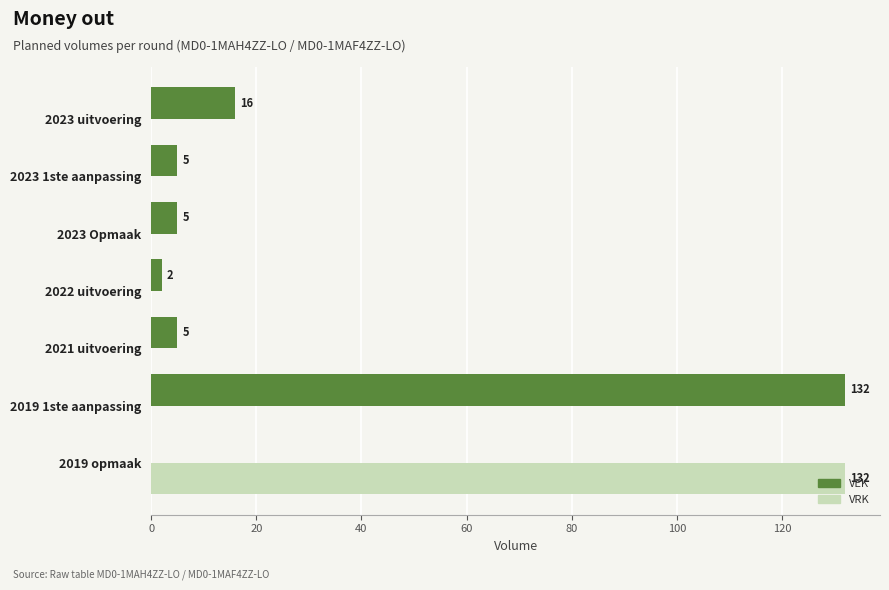

What is the greatest value displayed?

132